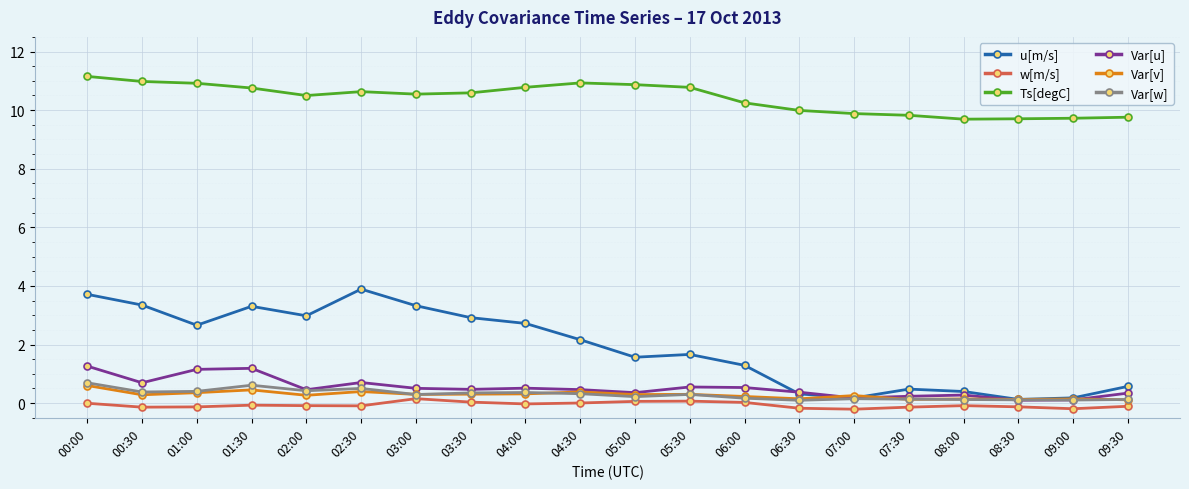

At which label is u[m/s] closest to 2?

04:30